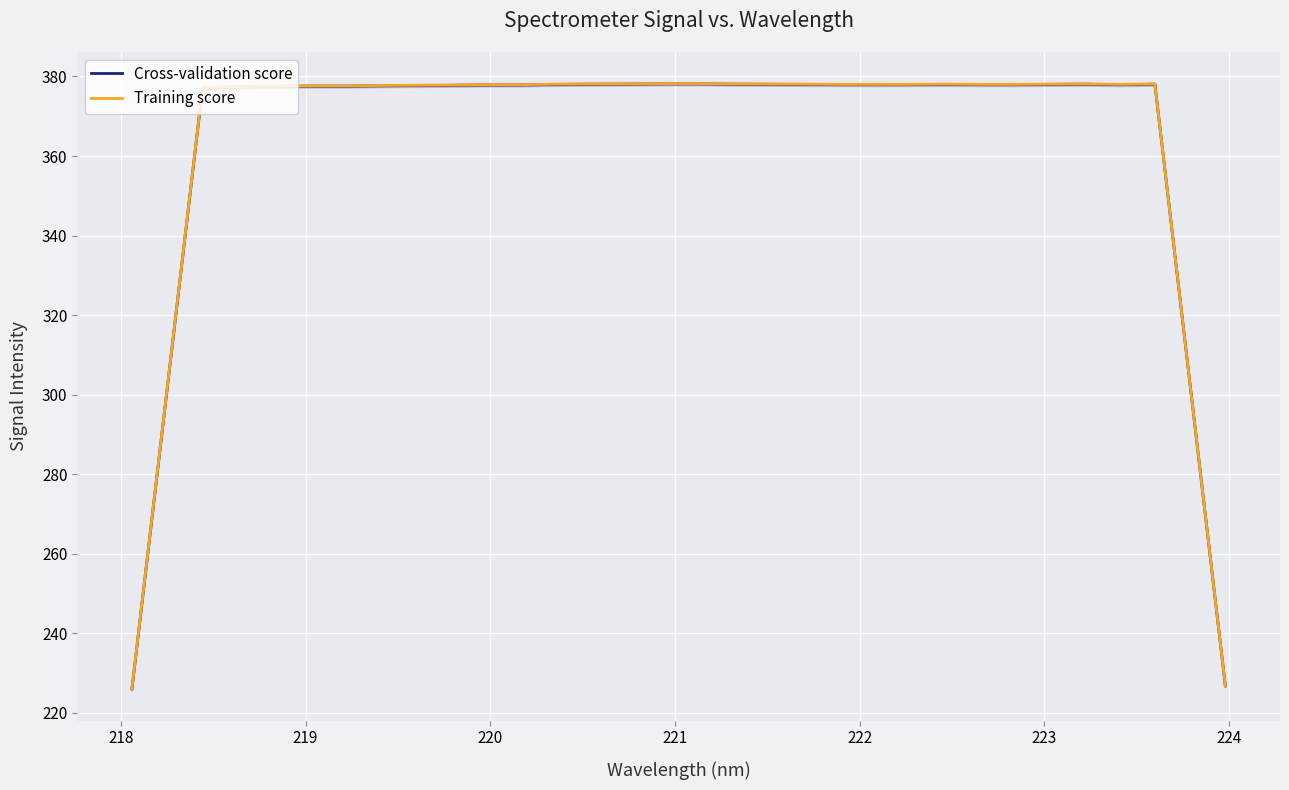

Which series has the widest spread of values?

Cross-validation score